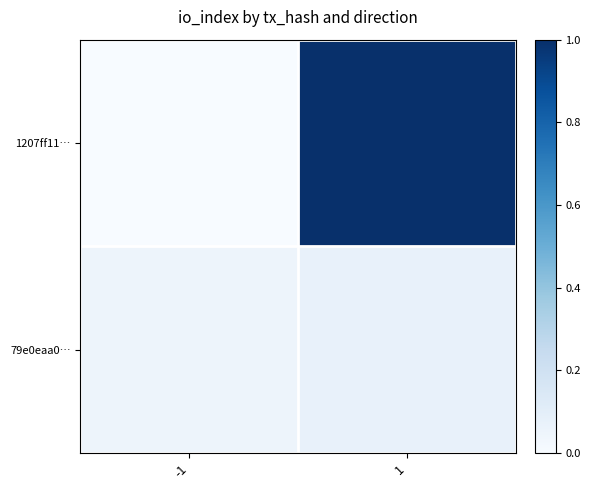

What is the maximum value shown in the chart?

1.0